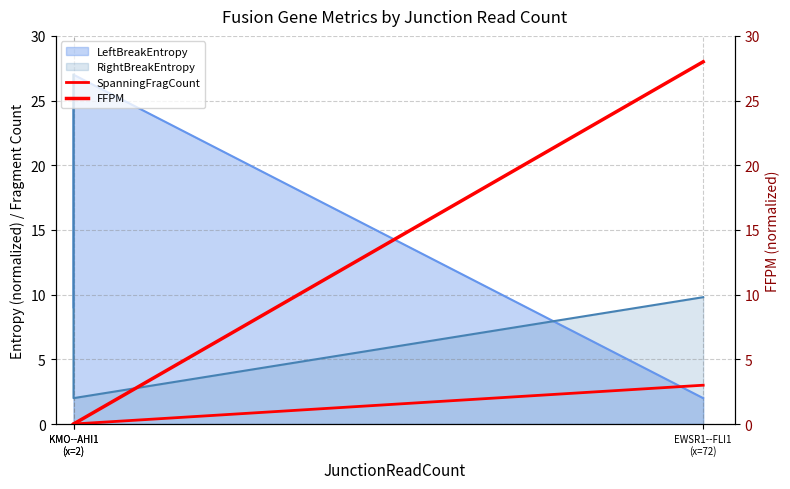

How many lines are shown in the chart?

2